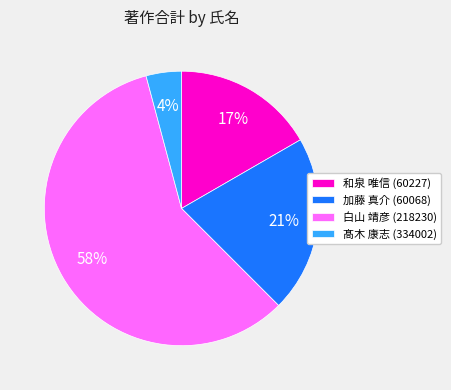

To the nearest percent, what is the combined percentage of 髙木 康志 (334002) and 和泉 唯信 (60227)?

21%